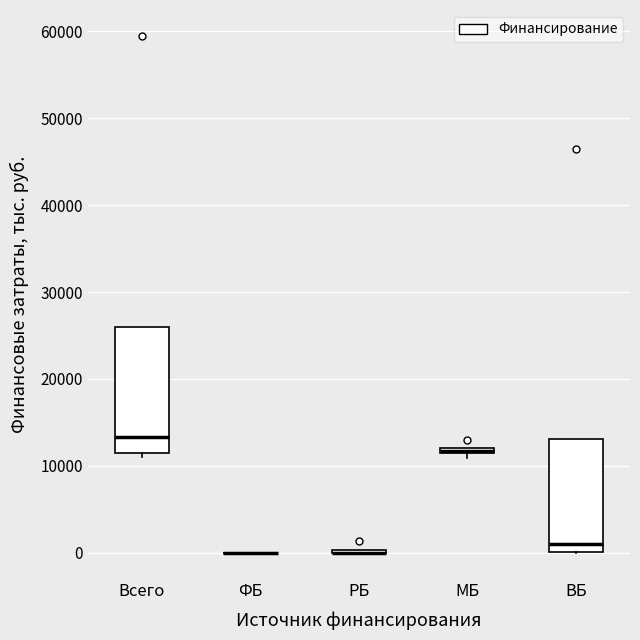

Where is the lower edge of the box for Всего on the y-axis? The values are not printed on the chart, so give them approximately, as read against the axis.

12000